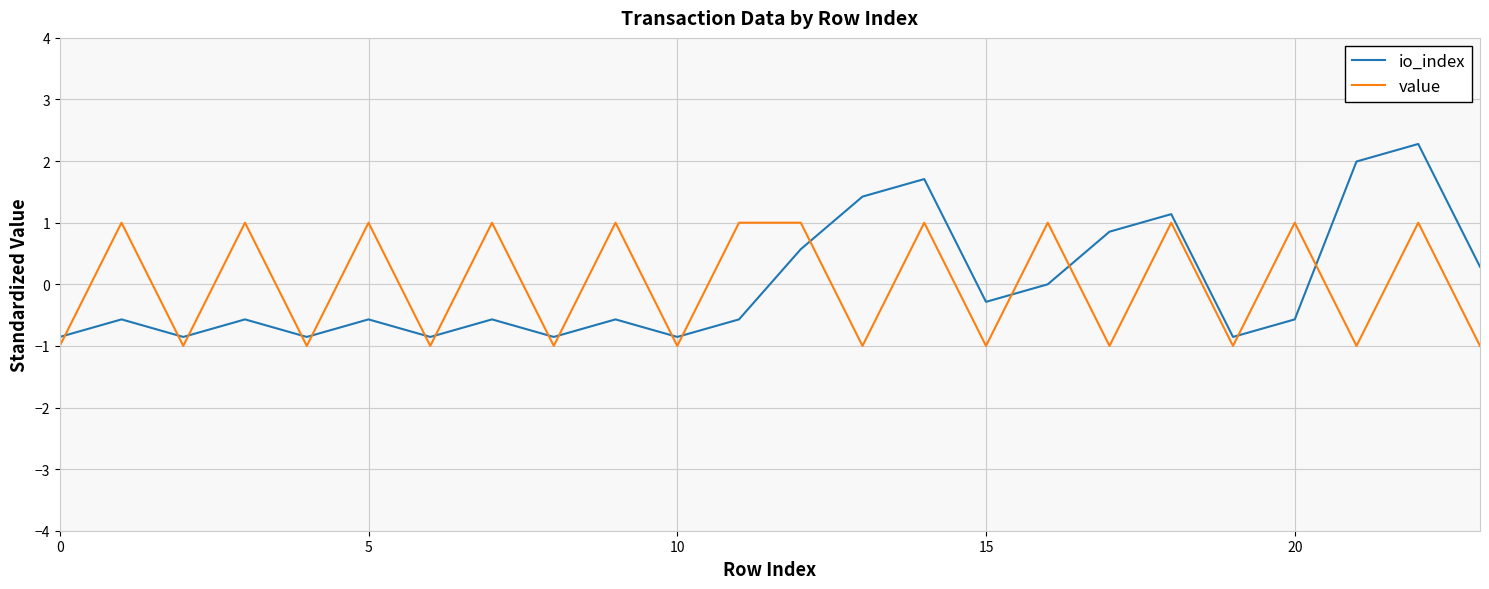

Reading left to right, transcribe all the data shown in this chart.

io_index: -0.9	-0.6	-0.9	-0.6	-0.9	-0.6	-0.9	-0.6	-0.9	-0.6	-0.9	-0.6	0.6	1.4	1.7	-0.3	0.0	0.9	1.1	-0.9	-0.6	2.0	2.3	0.3
value: -1.0	1.0	-1.0	1.0	-1.0	1.0	-1.0	1.0	-1.0	1.0	-1.0	1.0	1.0	-1.0	1.0	-1.0	1.0	-1.0	1.0	-1.0	1.0	-1.0	1.0	-1.0